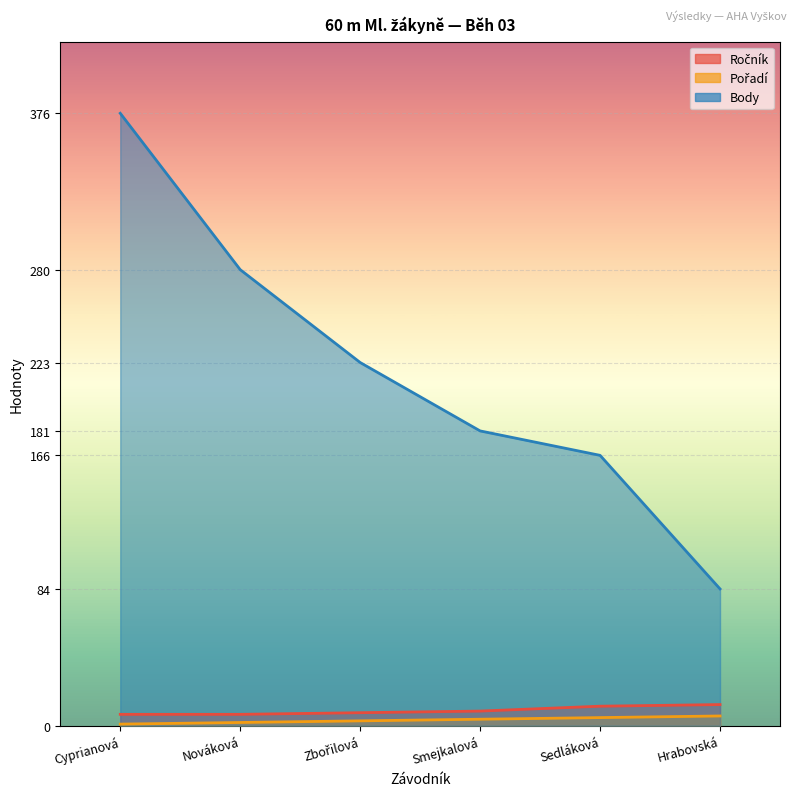

At which label does Body first exceed 223?

Cyprianová